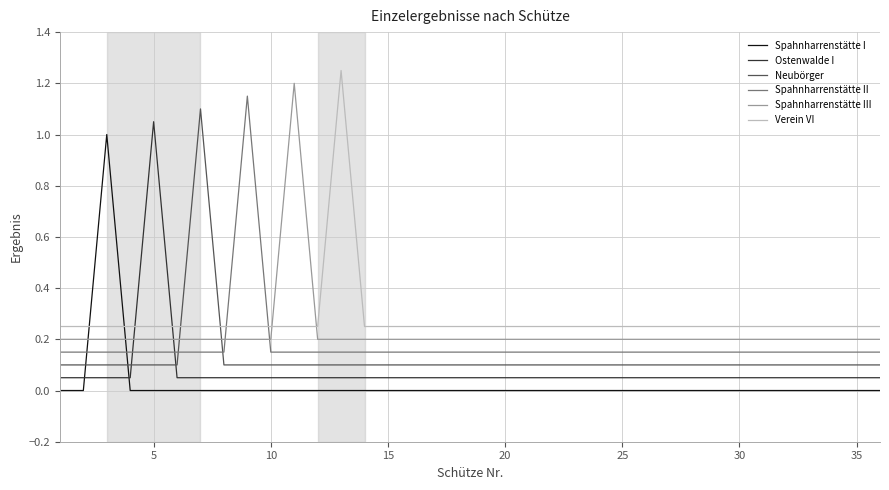

What is the difference between the maximum and minimum values in the Spahnharrenstätte III series?

1.0